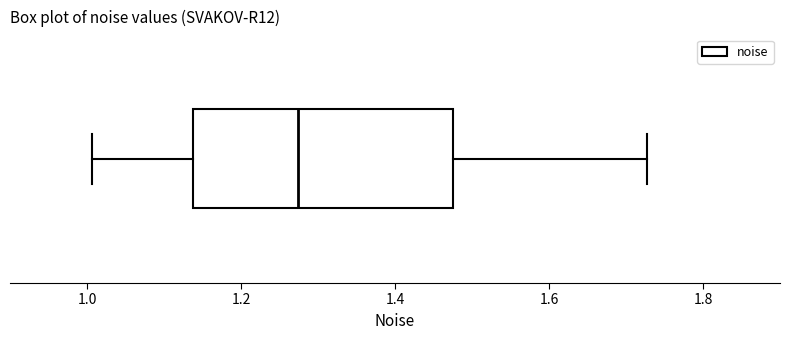

Read this box plot against the x-axis: the position of the median line, the range covered by the box, and the ends of both whiskers. The values are not printed on the chart, so give them approximately, as read against the axis.

median 1.28, box 1.14 to 1.48, whiskers 1.00 to 1.72